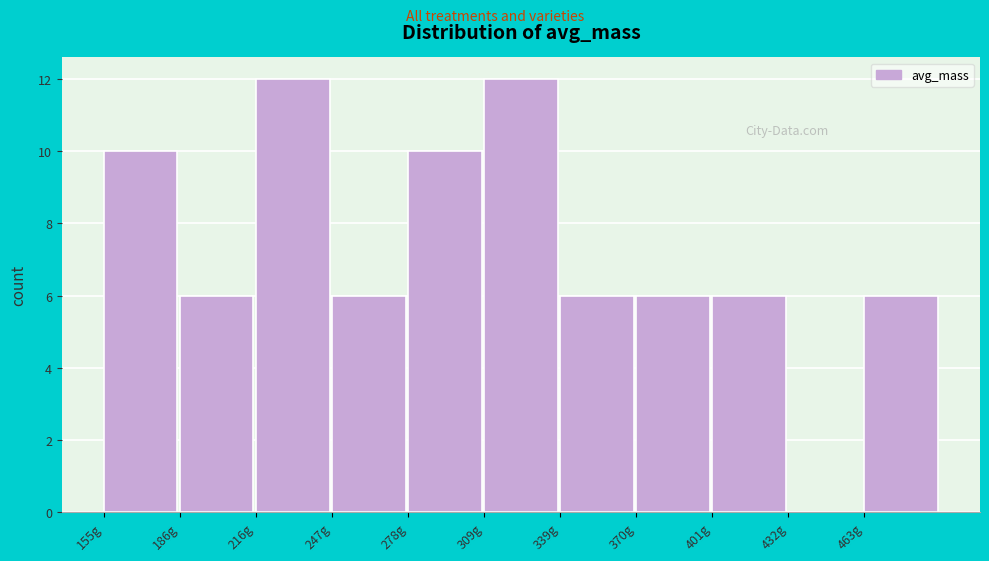

Reading left to right, list every bar in this chart as the range it spans on the x-axis followed by its height. Neither the bar edges nor the heights are printed on the chart, so give them approximately, as read against the axes.

155 to 185: 10
185 to 215: 6
215 to 250: 12
250 to 280: 6
280 to 310: 10
310 to 340: 12
340 to 370: 6
370 to 400: 6
400 to 430: 6
430 to 465: 0
465 to 495: 6